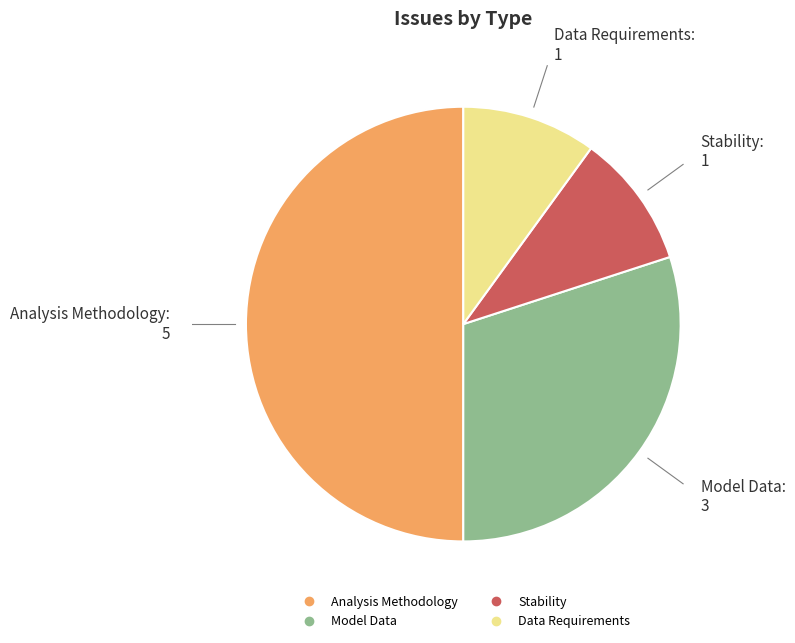

Is Model Data the majority of the pie?

No